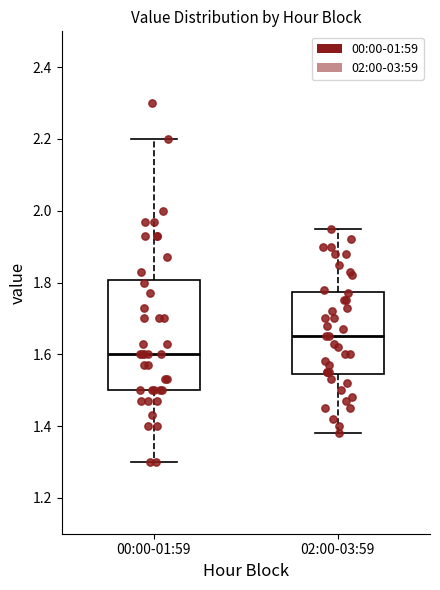

Reading left to right, read every box against the y-axis: the position of its median line, the range the box covers, and the ends of its whiskers. The values are not printed on the chart, so give them approximately, as read against the axis.

00:00-01:59: median 1.60, box 1.50 to 1.80, whiskers 1.30 to 2.20
02:00-03:59: median 1.66, box 1.54 to 1.78, whiskers 1.38 to 1.96